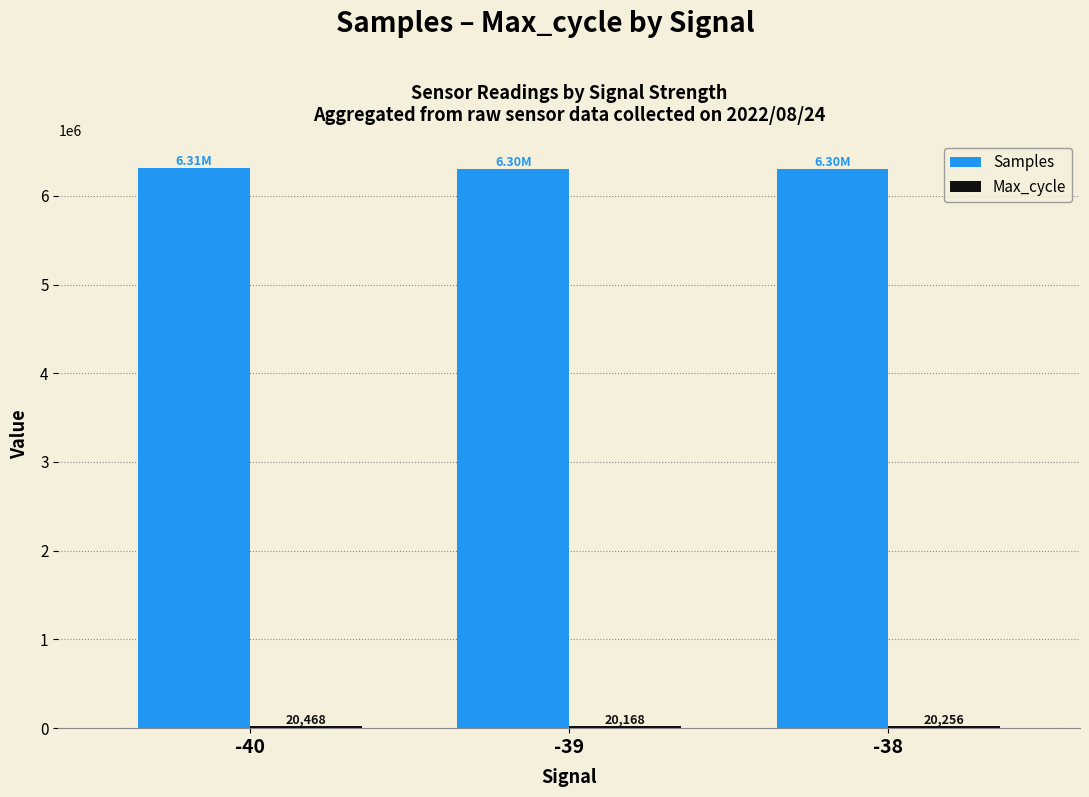

Between -40 and -39, which series saw the biggest shift?

Samples